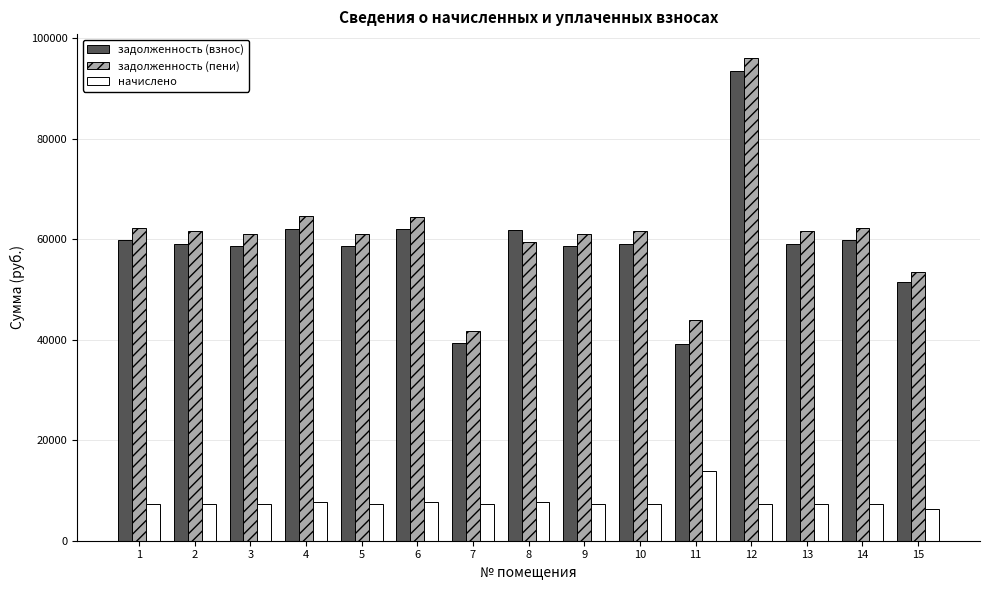

At 9, list the series in order from largest to smallest.

задолженность (пени), задолженность (взнос), начислено